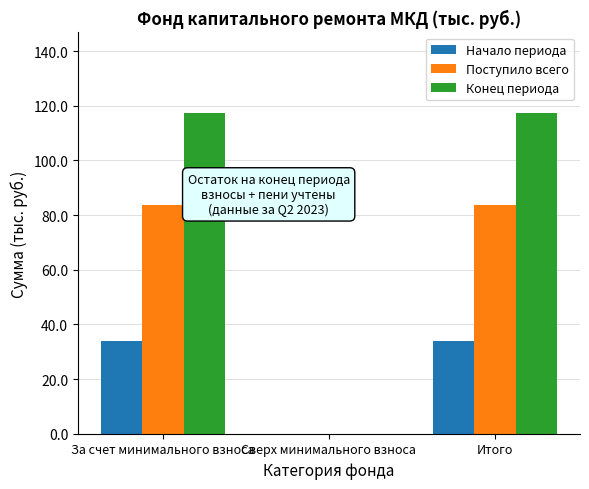

Which series changed the most between За счет минимального взноса and Сверх минимального взноса?

Конец периода